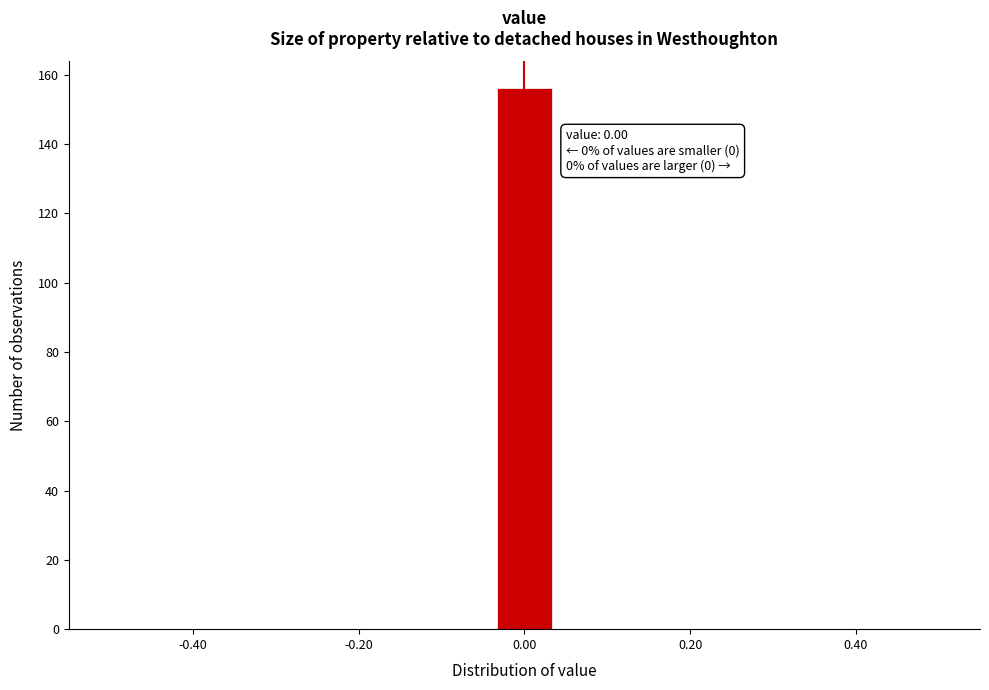

Read against the x-axis, roughly where is the centre of the tallest bar?

0.00